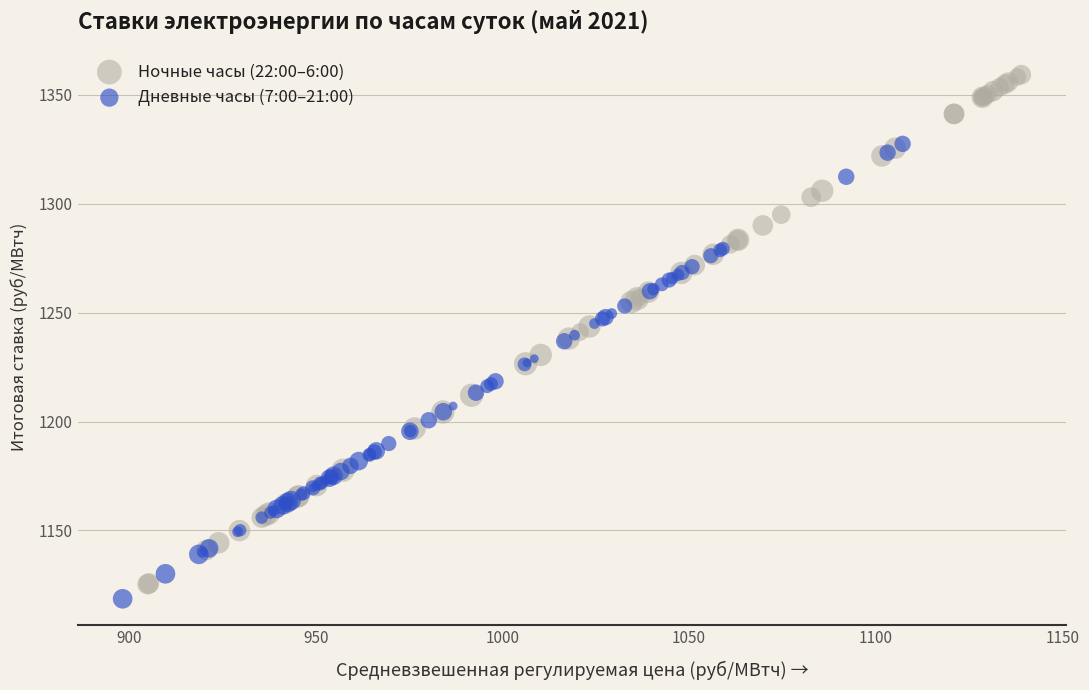

Which series has the largest Y range (max minus min)?

Ночные часы (22:00–6:00)